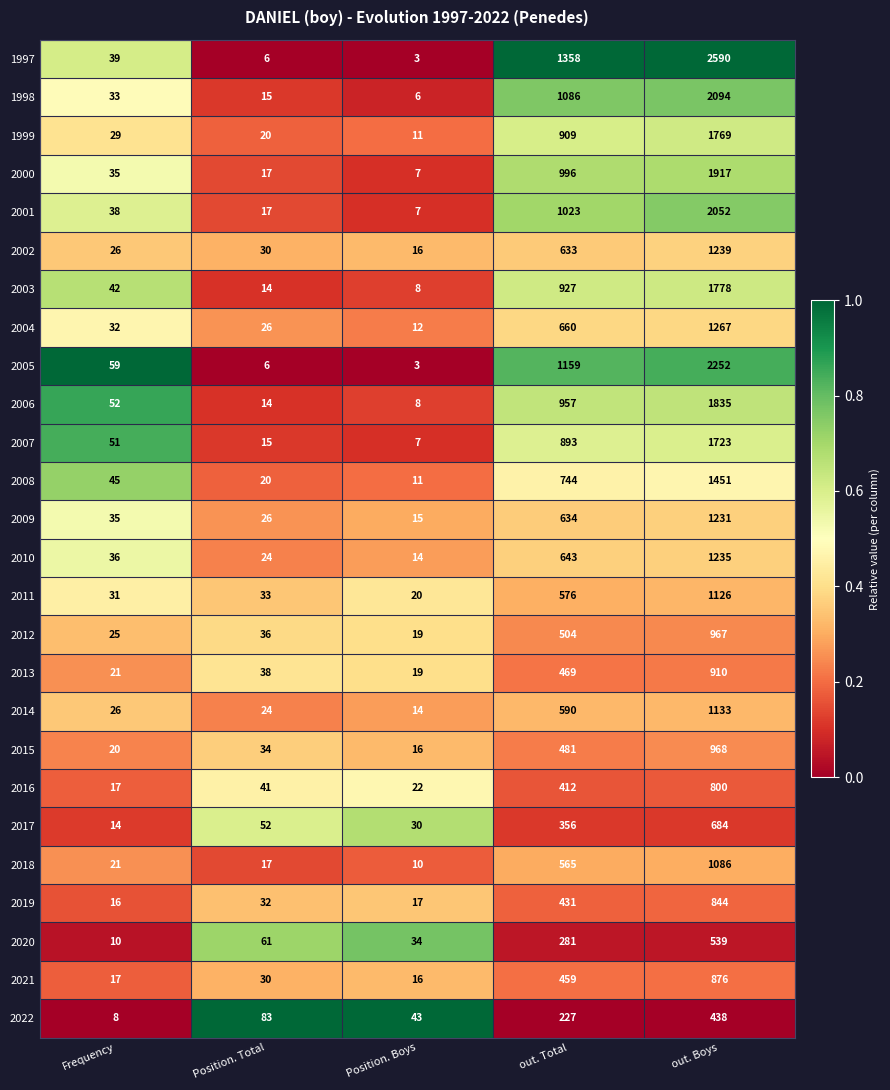

What is the difference between the maximum and minimum values in the 2021 series?

860